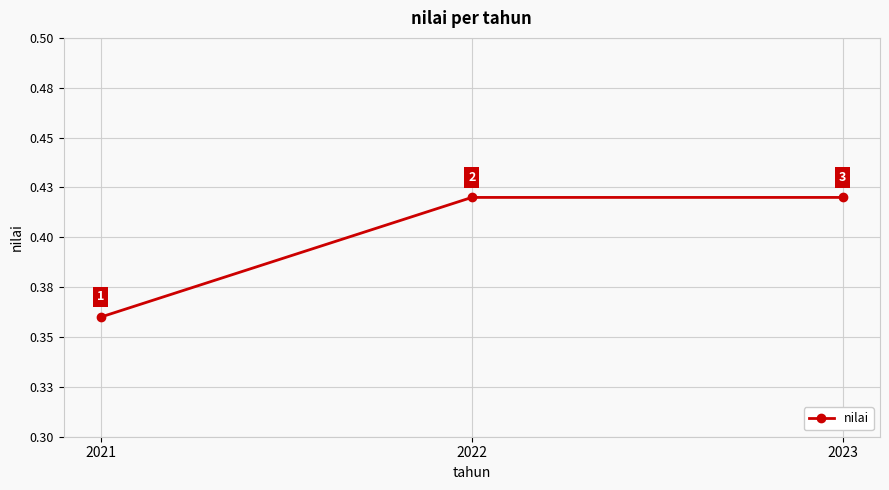

Rank the categories by value from highest to lowest.

2022, 2023, 2021